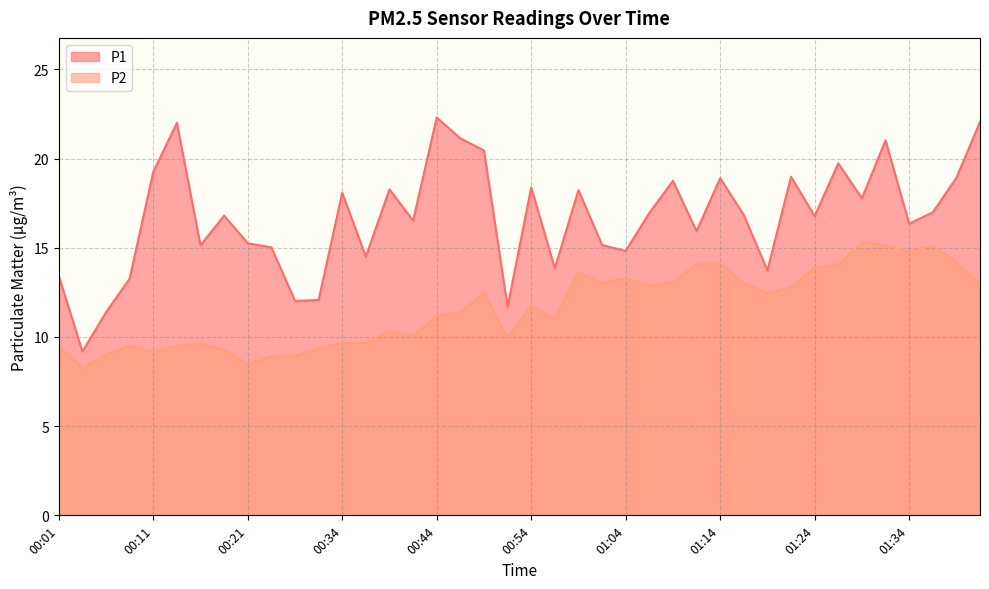

What is the difference between the P2 values at 00:49 and 00:46?

1.1